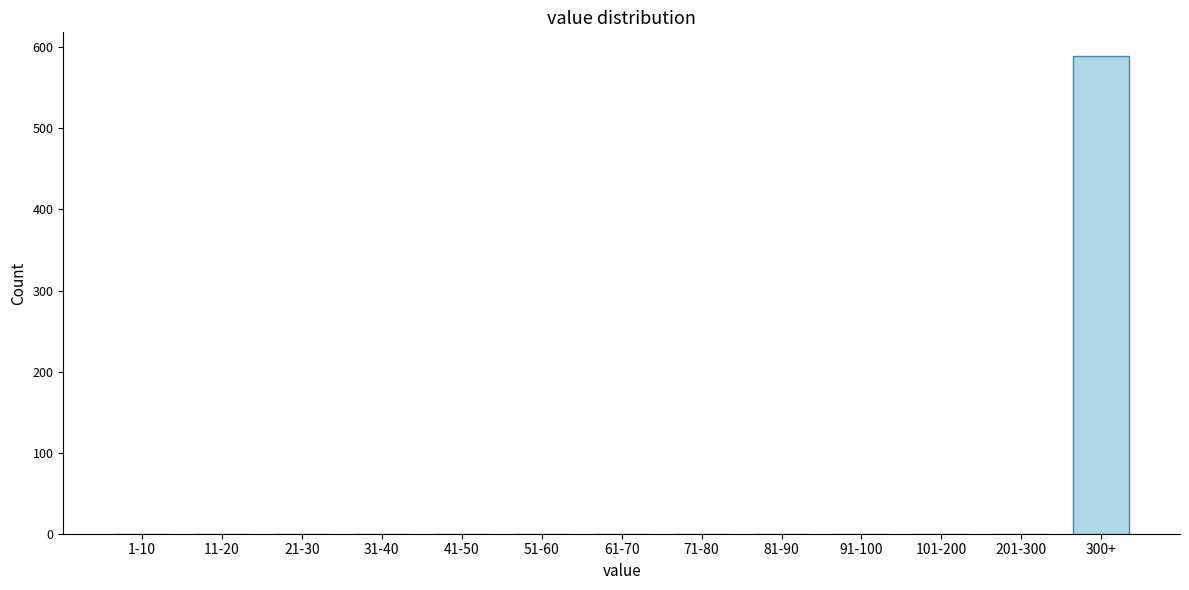

Reading right to left, list all the values displayed in this chart.

300+=589	201-300=0	101-200=0	91-100=0	81-90=0	71-80=0	61-70=0	51-60=0	41-50=0	31-40=0	21-30=0	11-20=0	1-10=0